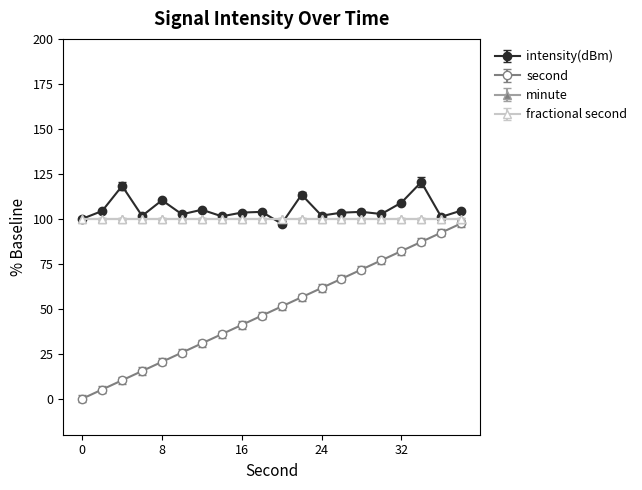

True or false: intensity(dBm) and second intersect in this chart.

False